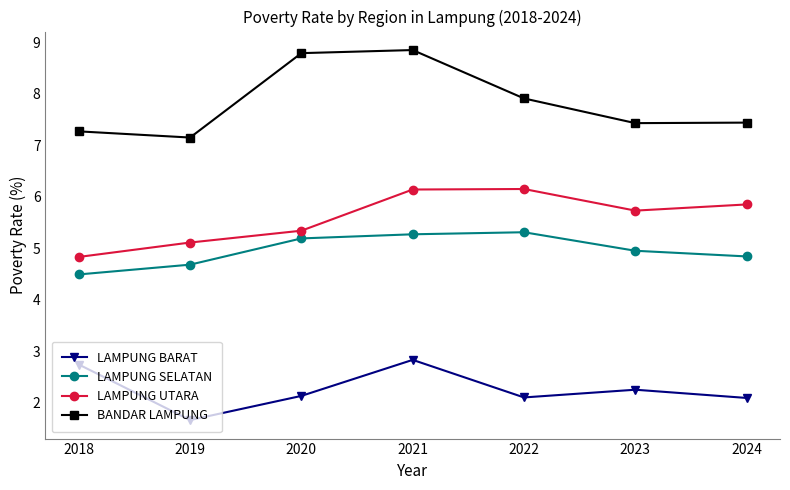

At which category does the chart reach its minimum across all series?

2019